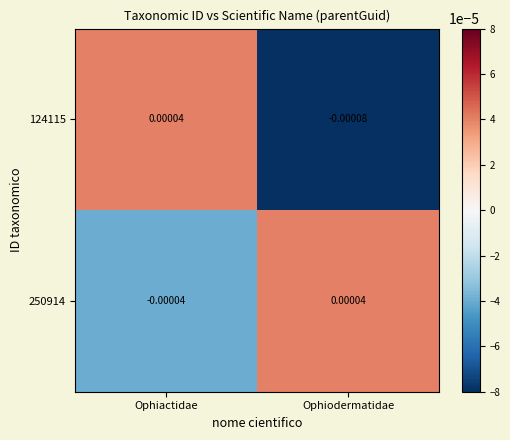

Count the number of data series in this chart.

2